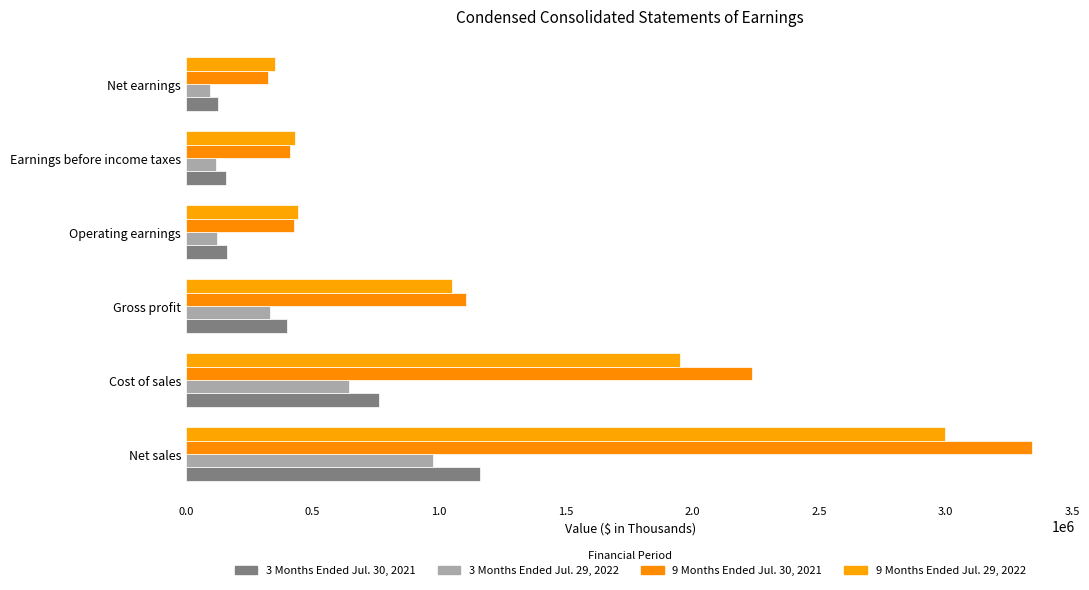

What are all the series names shown in the legend?

3 Months Ended Jul. 30, 2021, 3 Months Ended Jul. 29, 2022, 9 Months Ended Jul. 30, 2021, 9 Months Ended Jul. 29, 2022